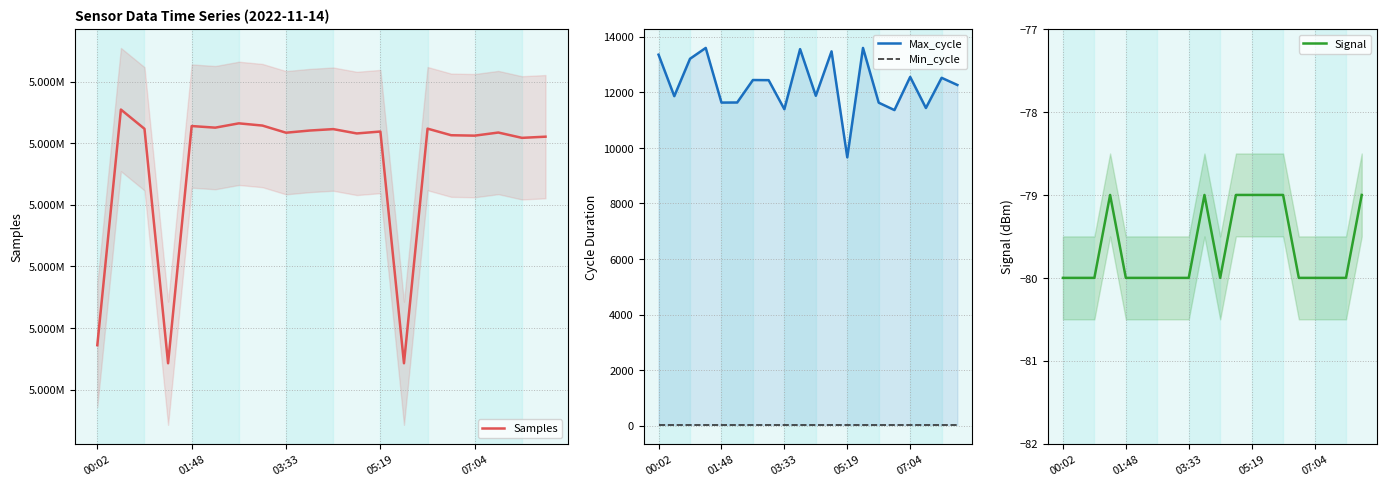

How many data points does each series have?

20